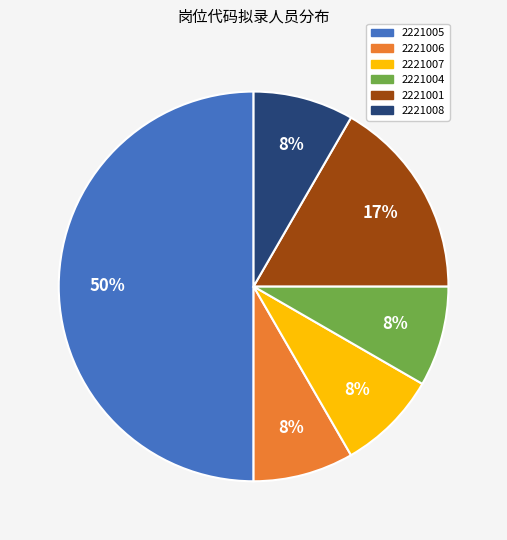

What percentage is the 2221007 slice, to the nearest percent?

8%